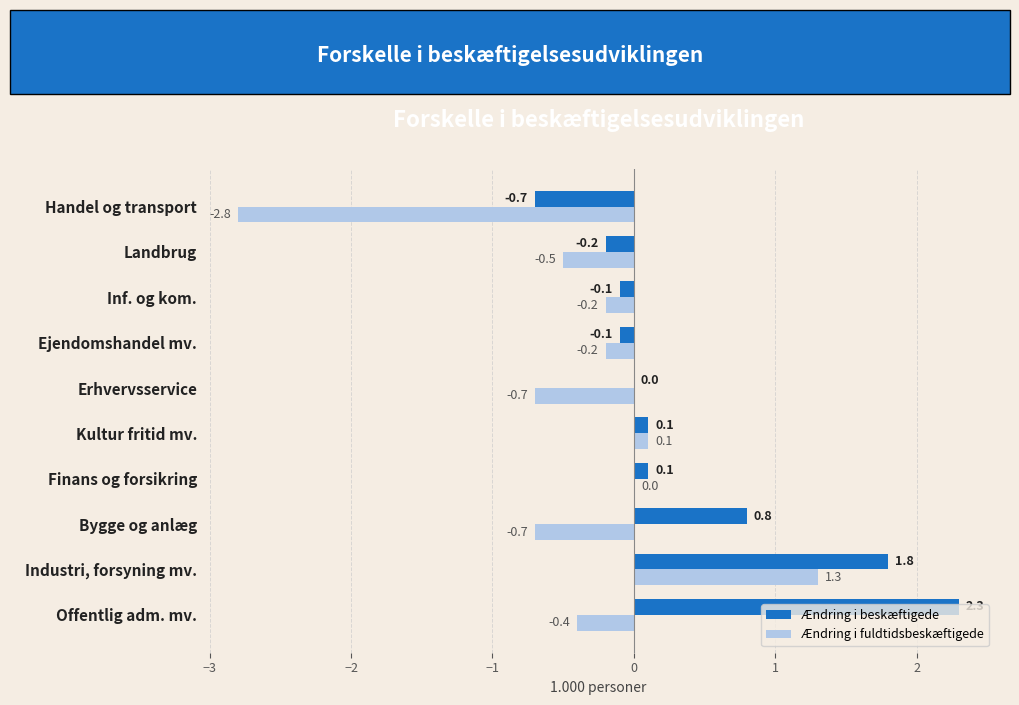

What is the maximum value shown in the chart?

2.3